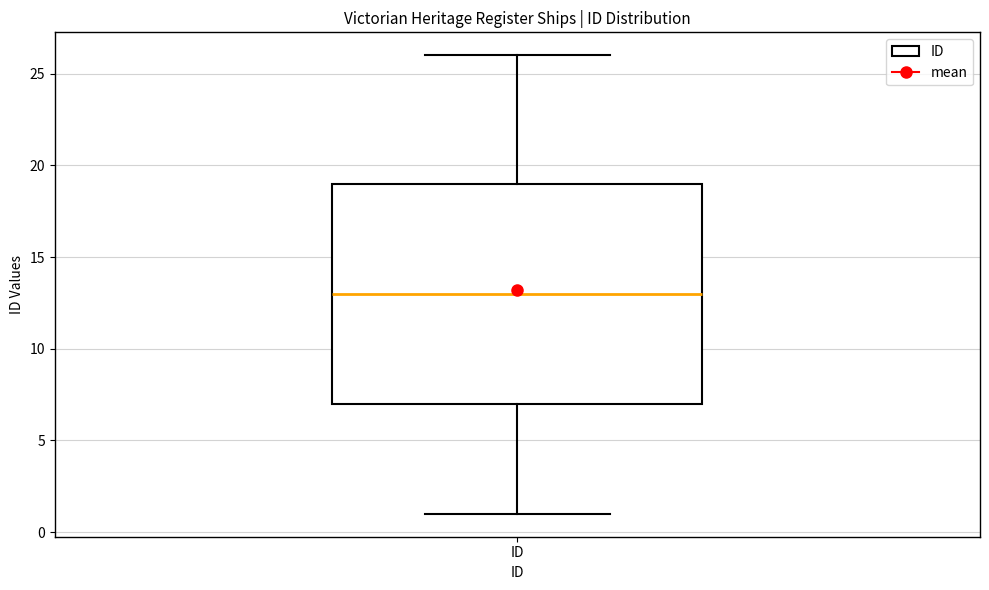

Read this box plot against the y-axis: the position of the median line, the range covered by the box, and the ends of both whiskers. The values are not printed on the chart, so give them approximately, as read against the axis.

median 13, box 7 to 19, whiskers 1 to 26